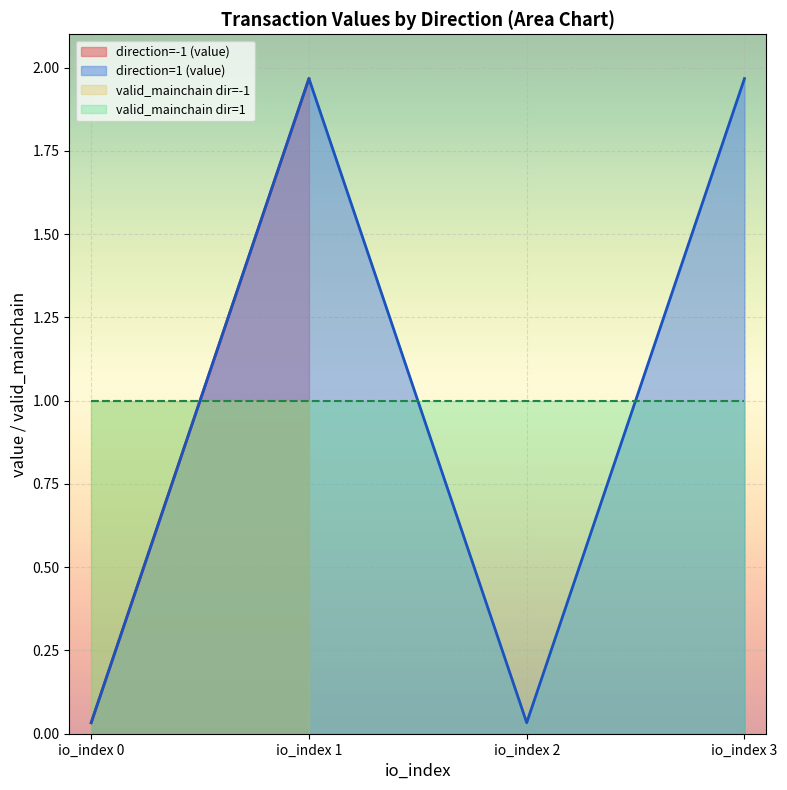

How many times do io_index and value cross each other?

1